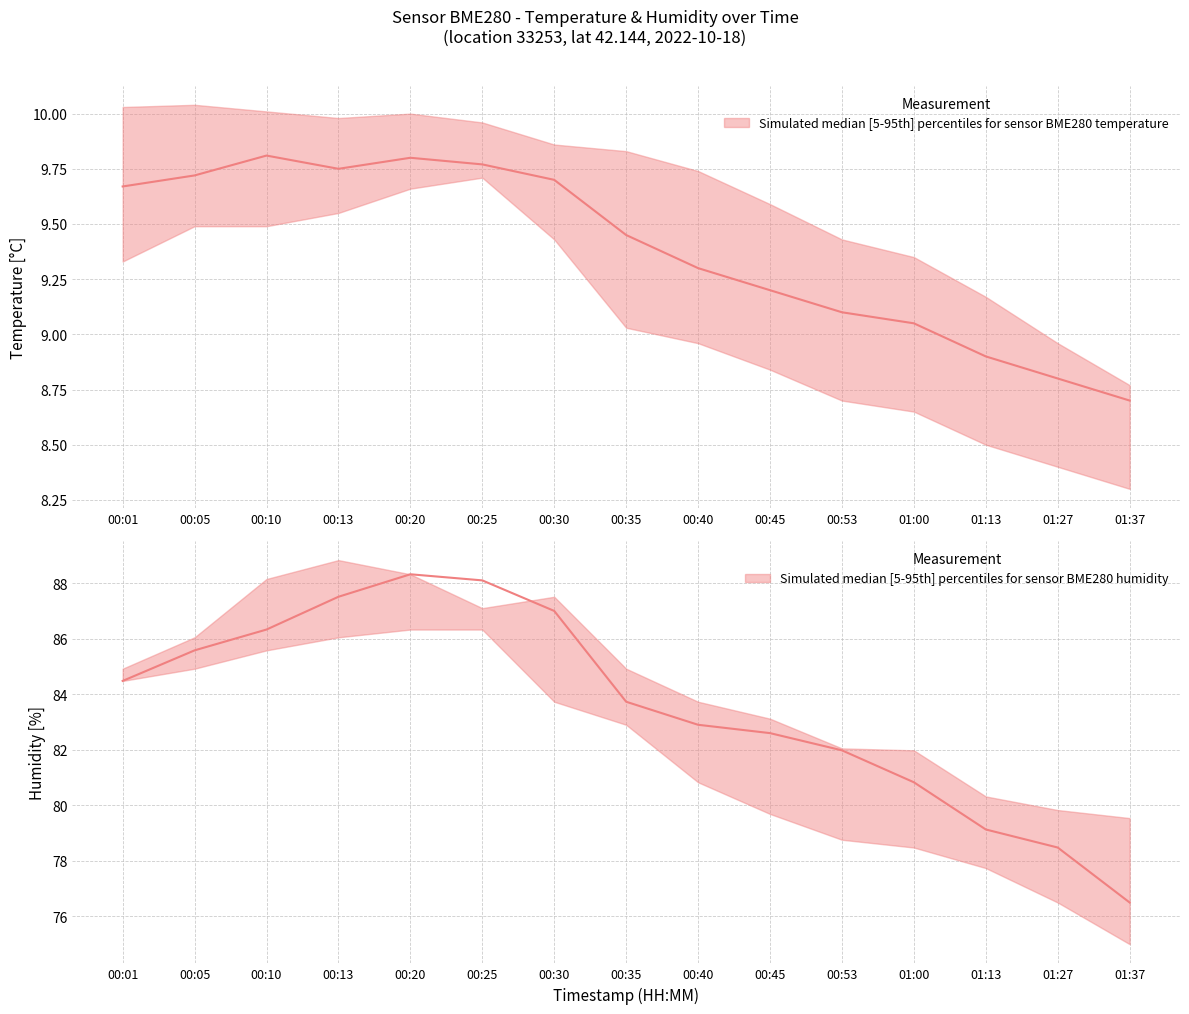

Read the temperature_lower value at 00:40.

82.9